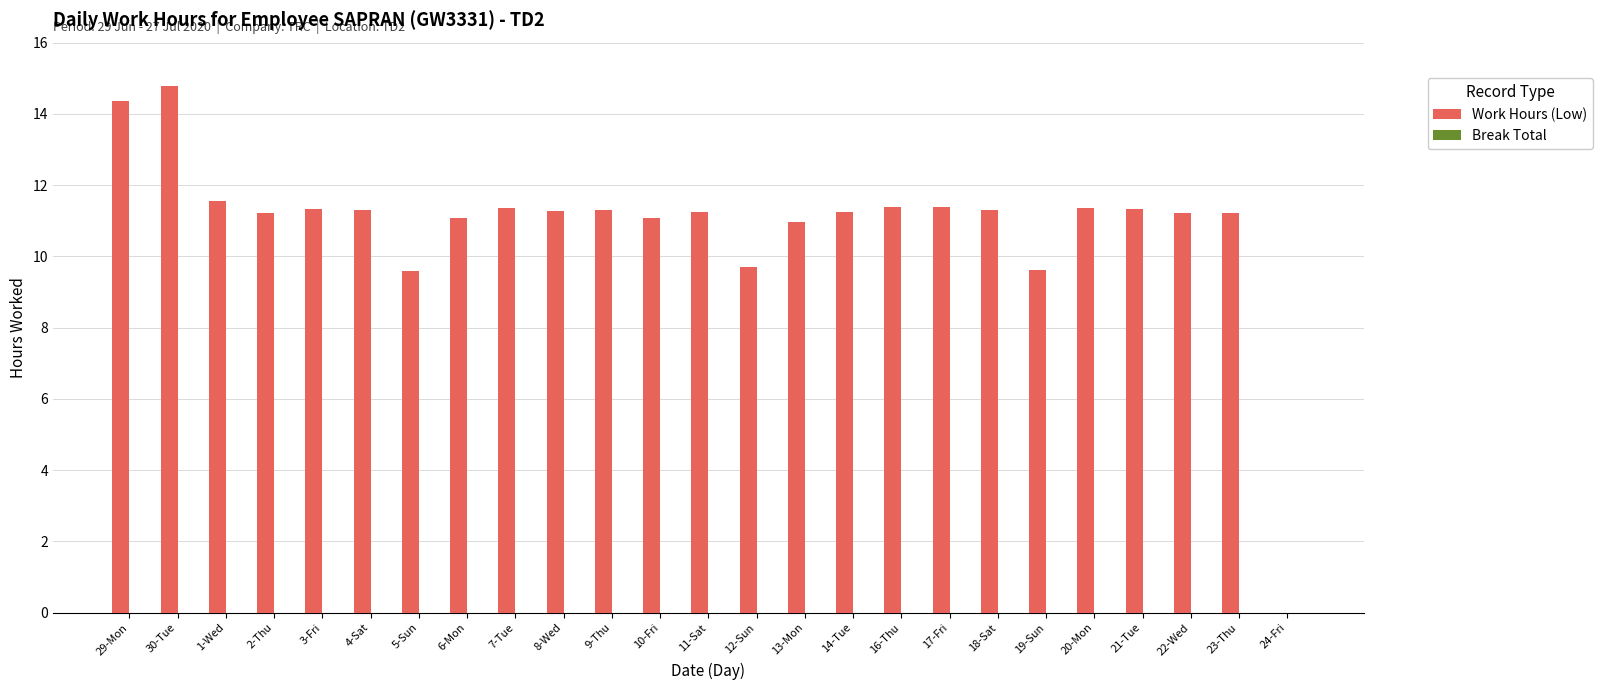

What is the greatest value displayed?

14.8